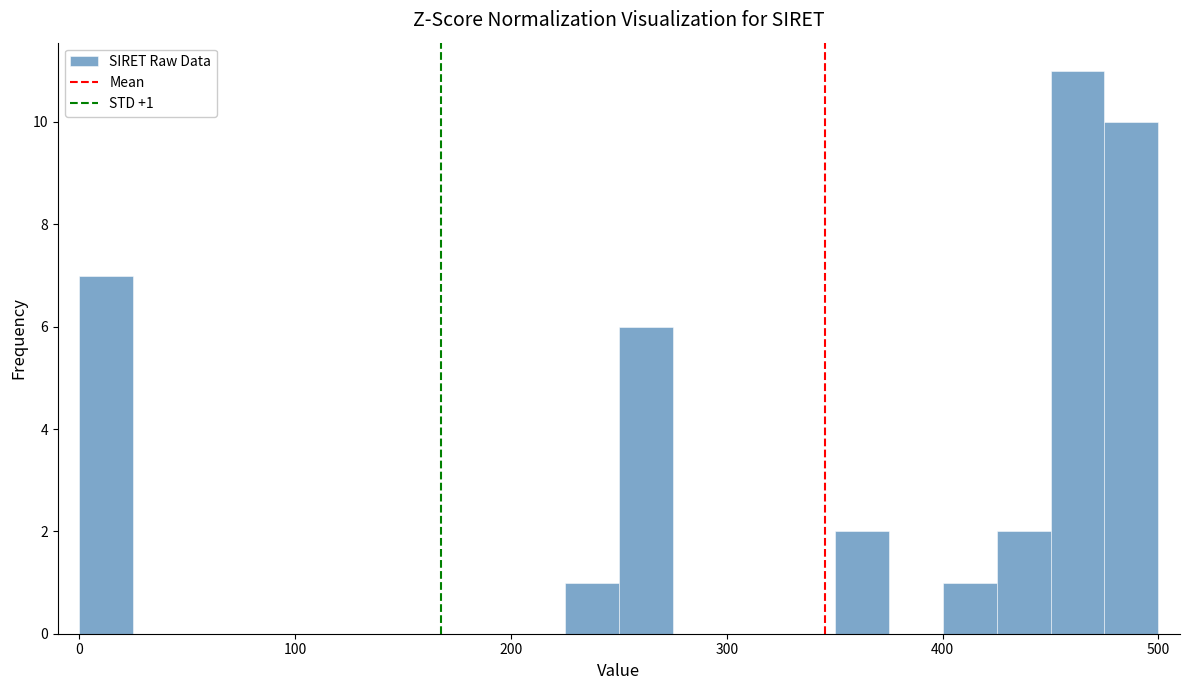

Around what value on the x-axis is the tallest bar? Give the approximate position of its centre, as read against the axis.

460